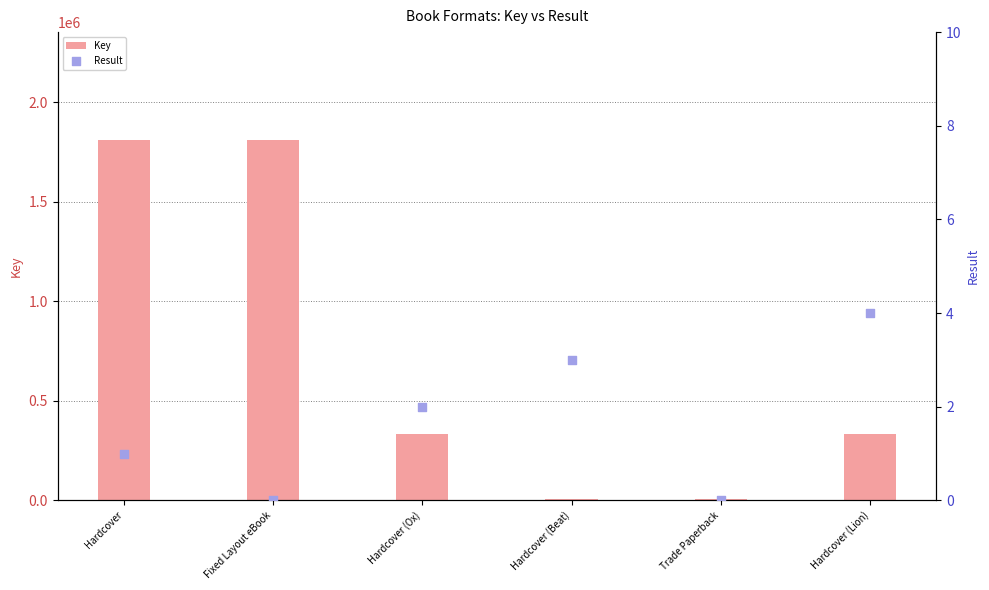

Which series reaches the maximum Y coordinate?

Key